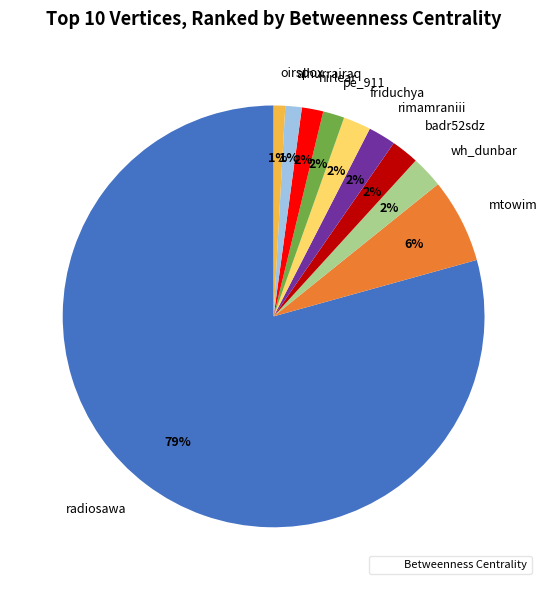

Combined, do badr52sdz and alhurrairaq account for over 50%?

No